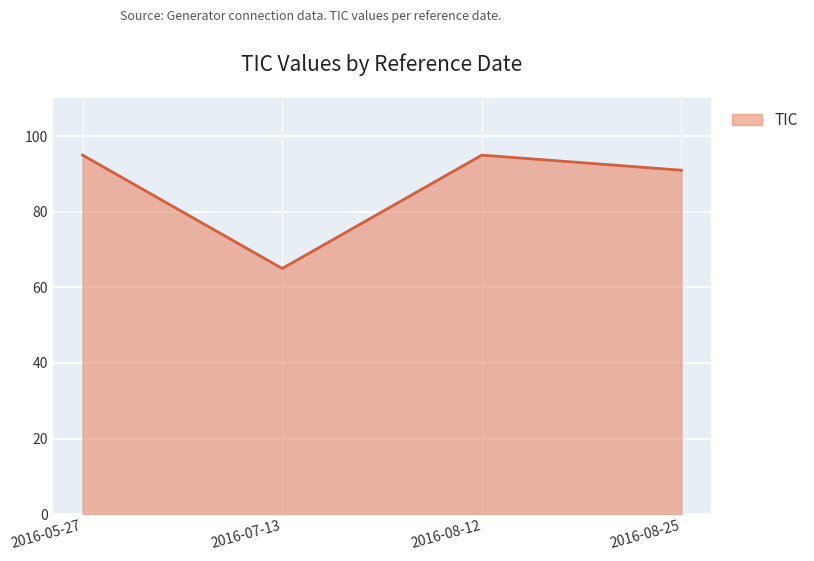

What is the minimum value shown in the chart?

65